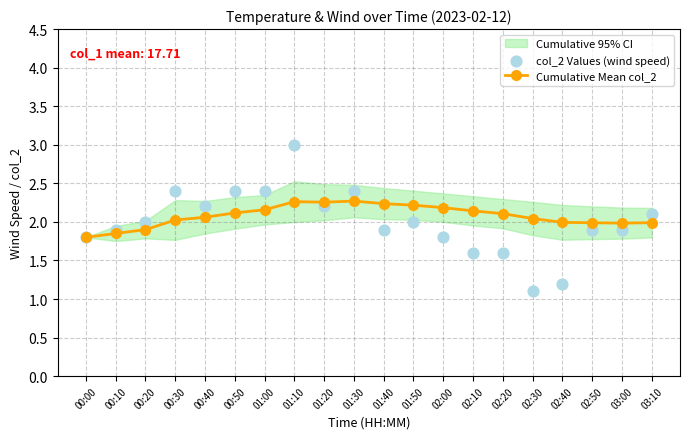

What is the total value across all series at 00:40?

4.3